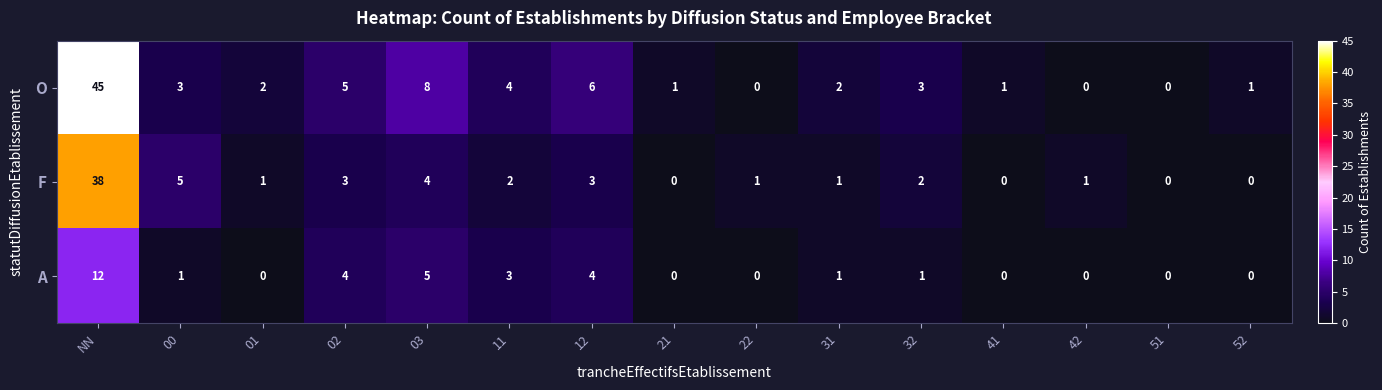

Which series has the largest total across all categories?

O